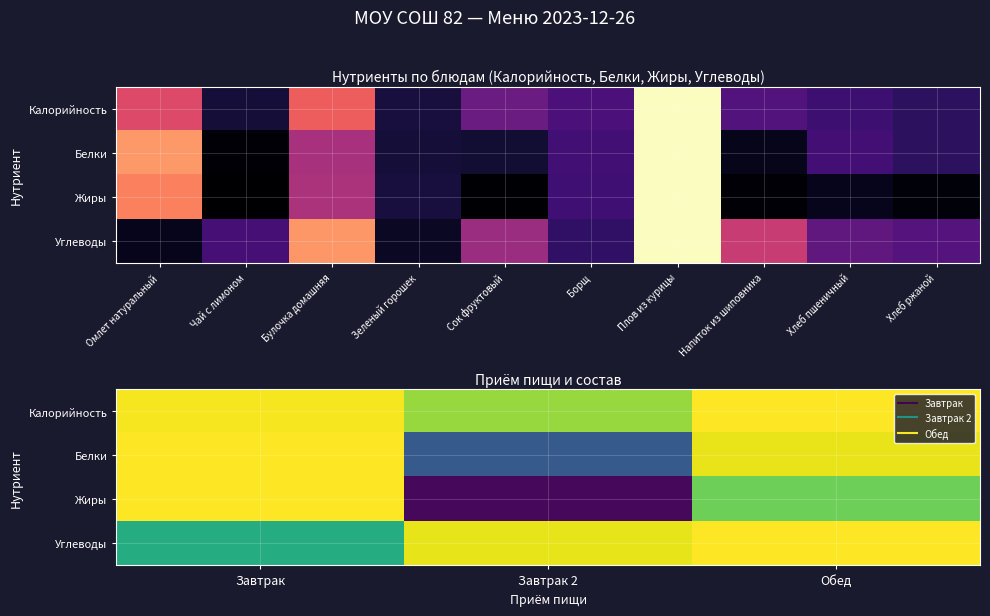

Is the value of Калорийность at Завтрак 2 greater than the value of Углеводы at Обед?

No